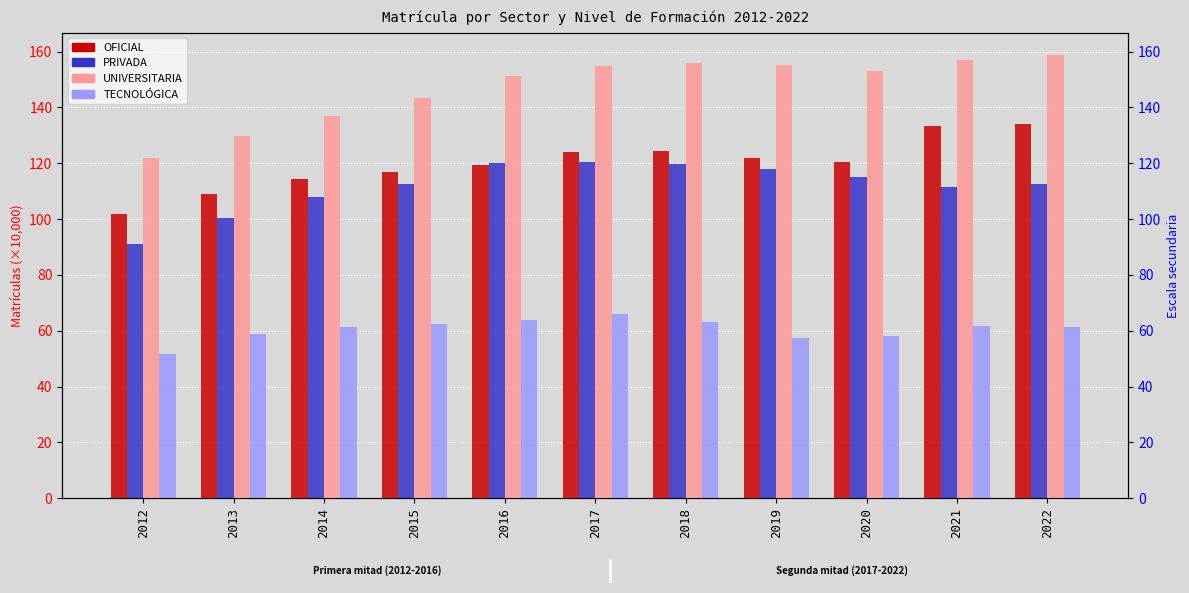

Reading left to right, what are all the values shown in this chart?

OFICIAL: 101.7	109.0	114.2	116.8	119.5	124.2	124.2	121.8	120.4	133.4	134.1
PRIVADA: 91.2	100.3	107.9	112.6	120.0	120.5	119.8	117.8	115.2	111.4	112.5
UNIVERSITARIA: 121.9	129.6	136.9	143.2	151.3	154.8	155.8	155.2	153.0	156.8	158.9
TECNOLOGICA: 51.5	58.8	61.5	62.4	63.8	65.9	63.1	57.5	58.1	61.8	61.3